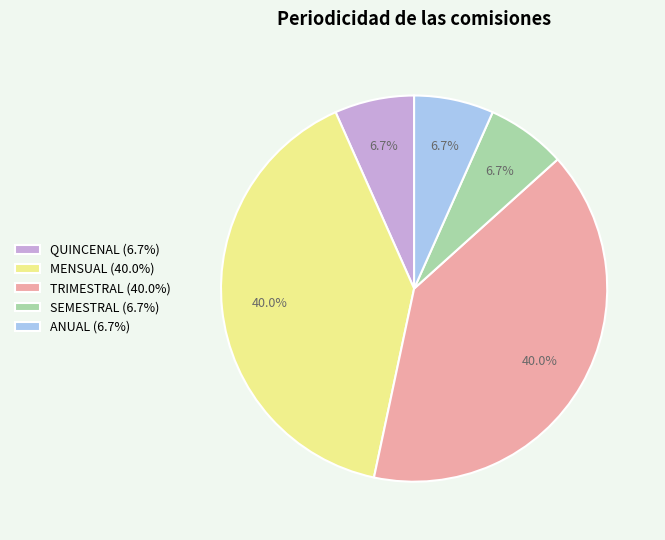

To the nearest percent, what is the average slice percentage?

20%